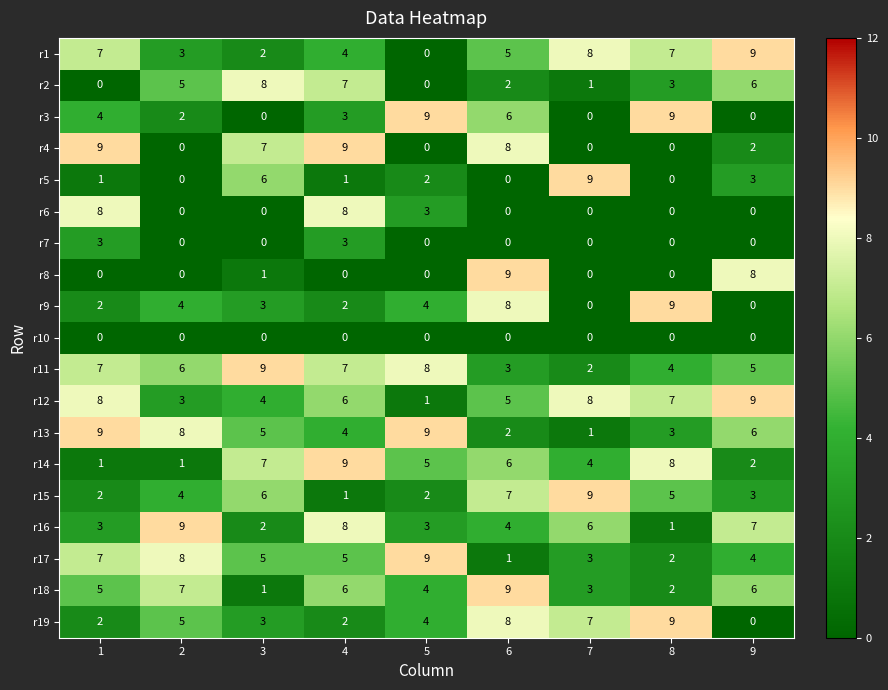

At which label does r19 reach its minimum?

9